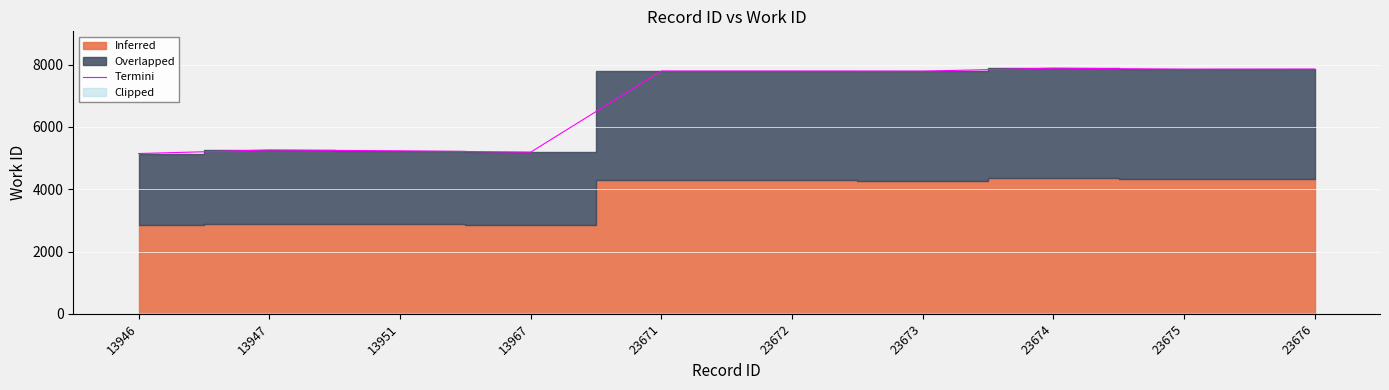

What is the average value?

6777.4